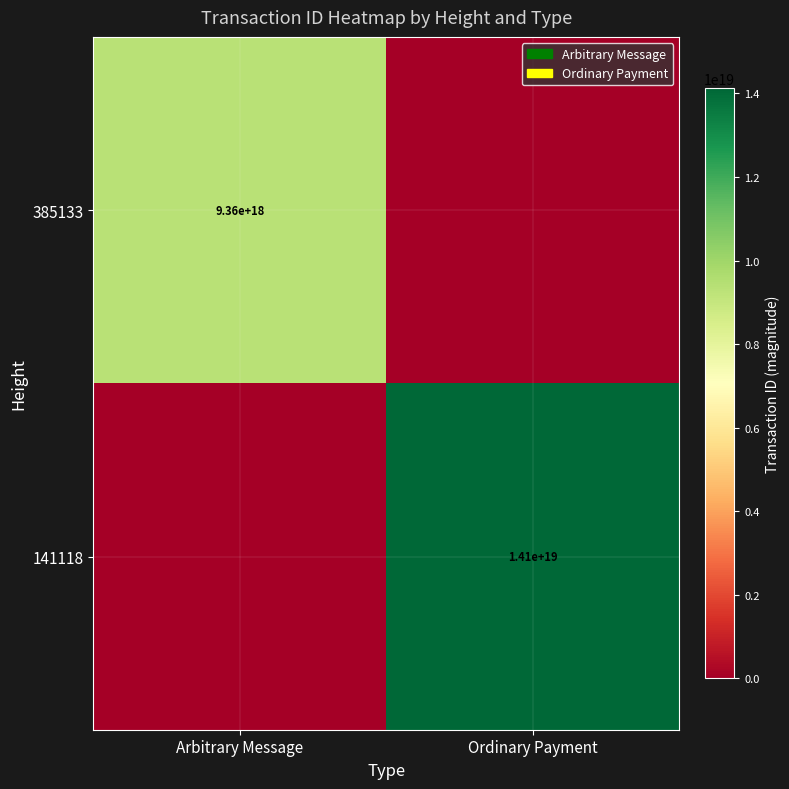

Is it true that 141118 equals 14100000000000000000 at Ordinary Payment?

True